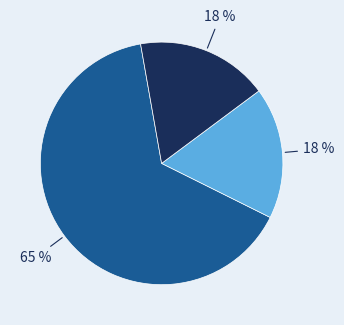

Is there any slice that represents more than half of the pie?

Yes